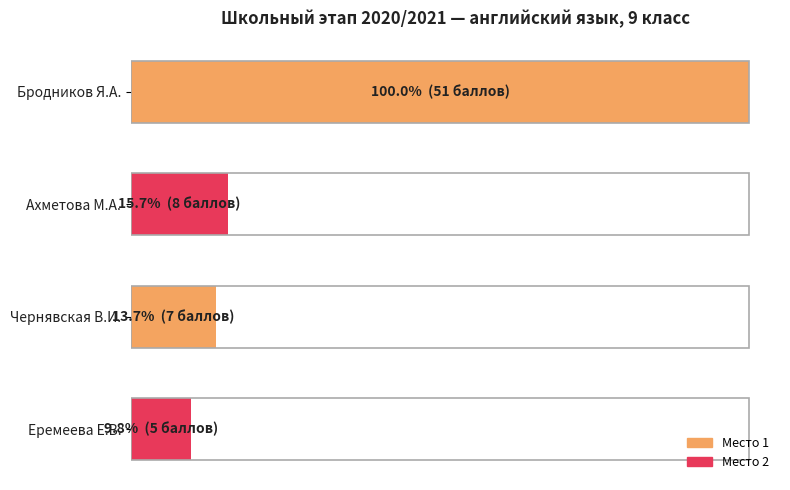

Rank the categories by value from highest to lowest.

Бродников Я.А., Ахметова М.А., Чернявская В.И., Еремеева Е.В.